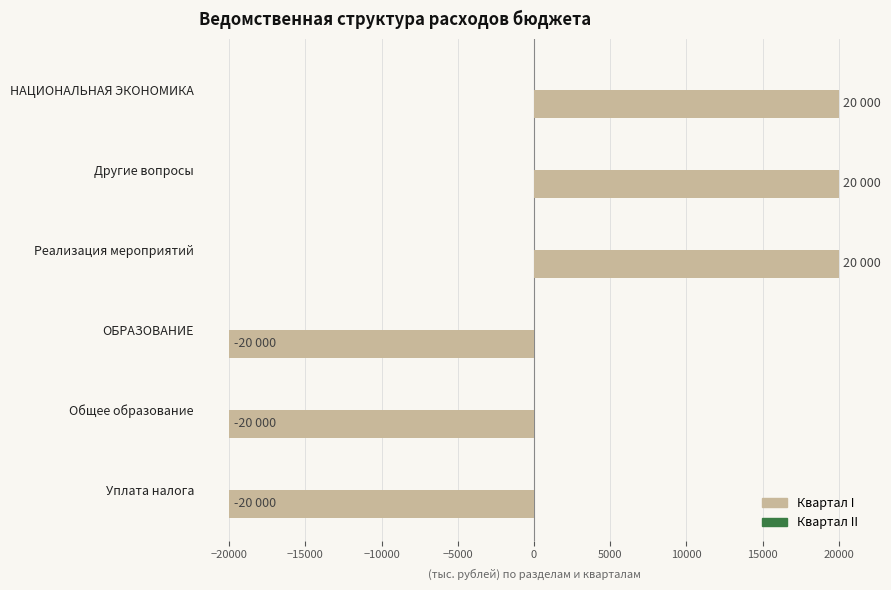

What is the difference between the maximum and minimum values?

40000